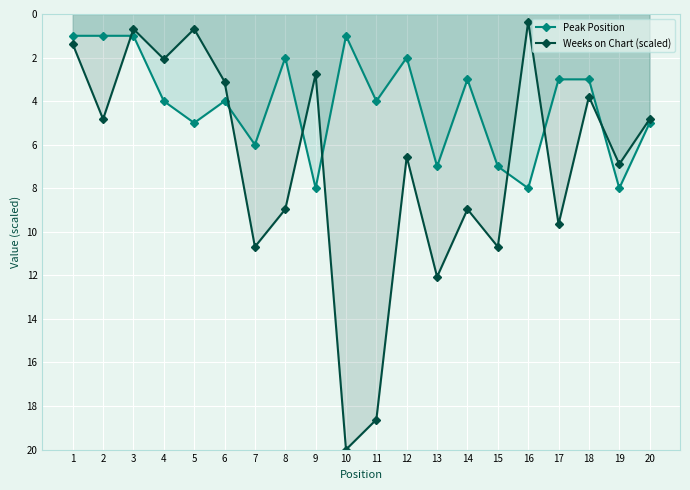

What is the difference between the second highest and minimum values in the Peak Position series?

7.0